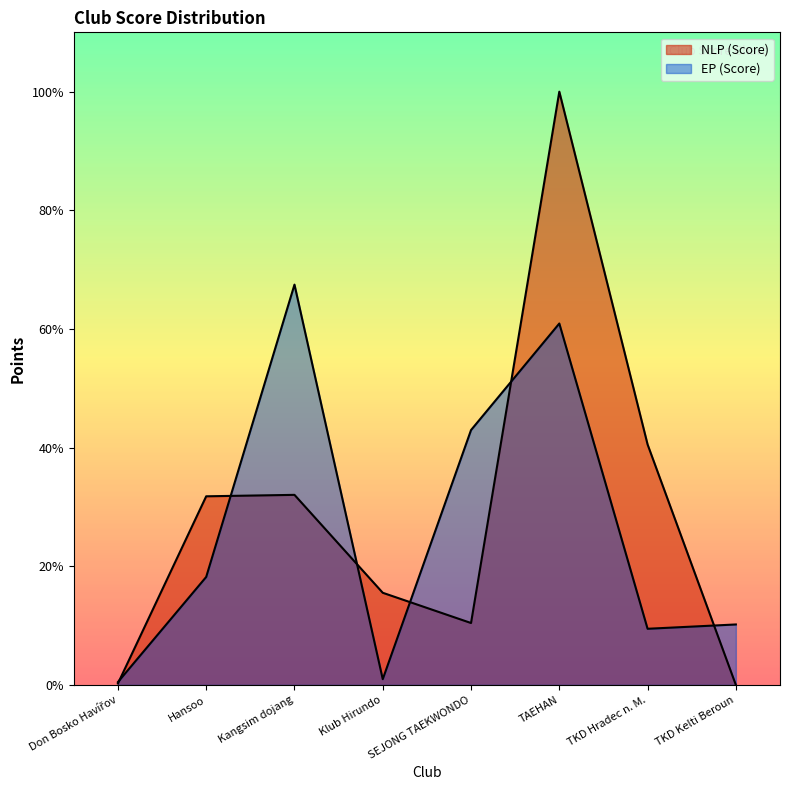

At Kangsim dojang, list the series in order from smallest to largest.

NLP (Score), EP (Score)